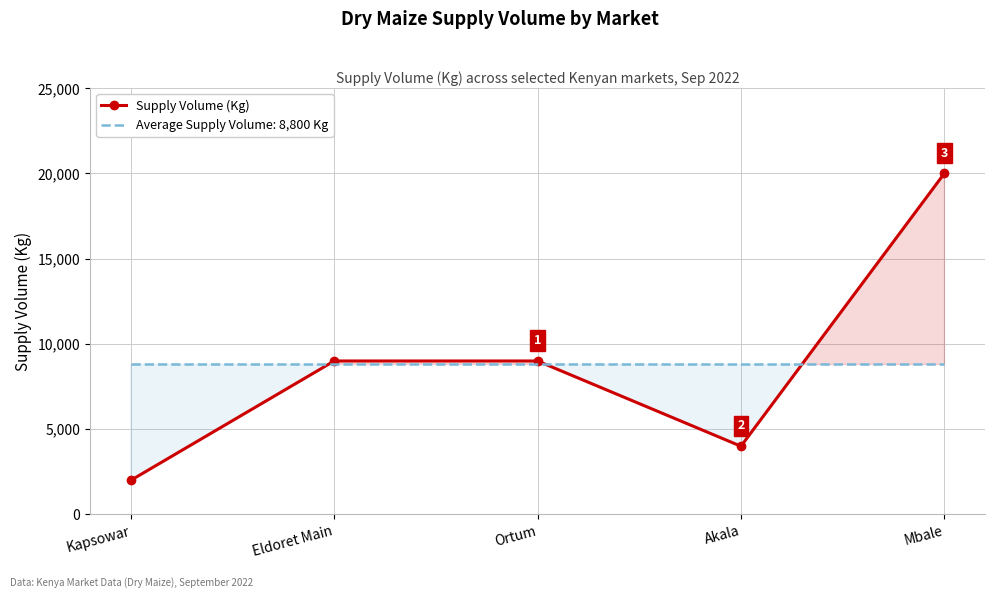

What is the value of the 3rd point from the left?

9000